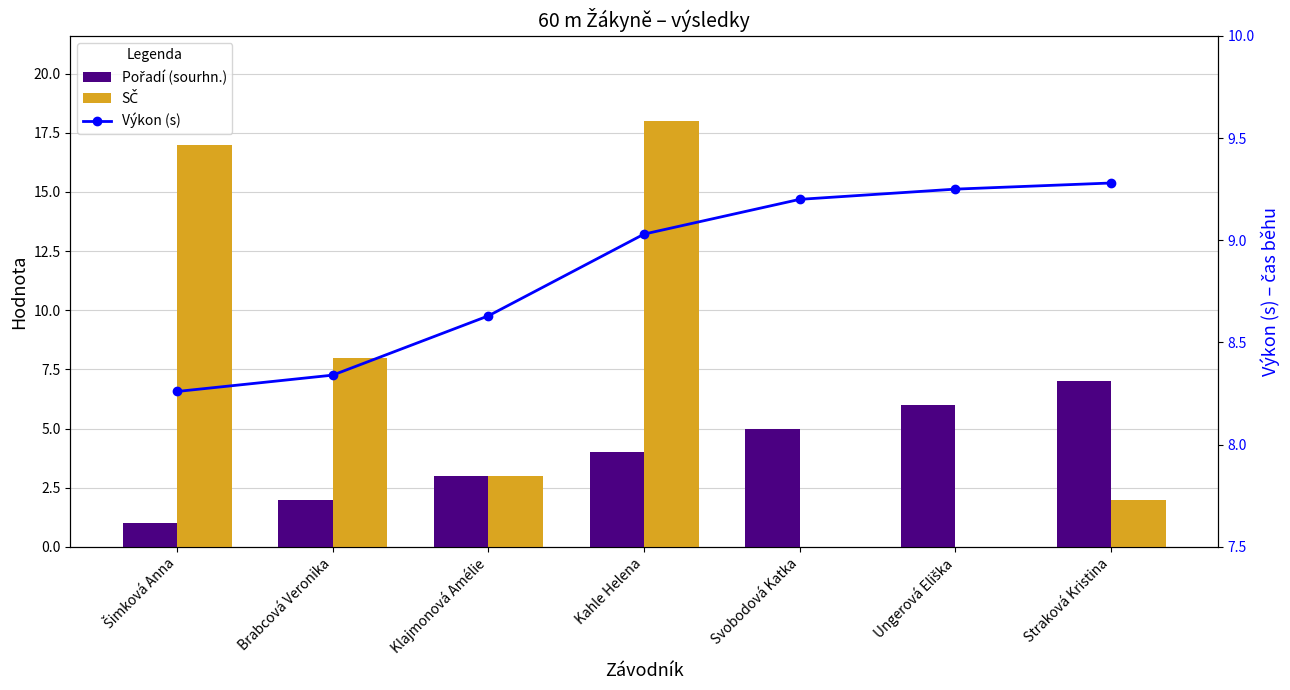

Are the bars horizontal?

No